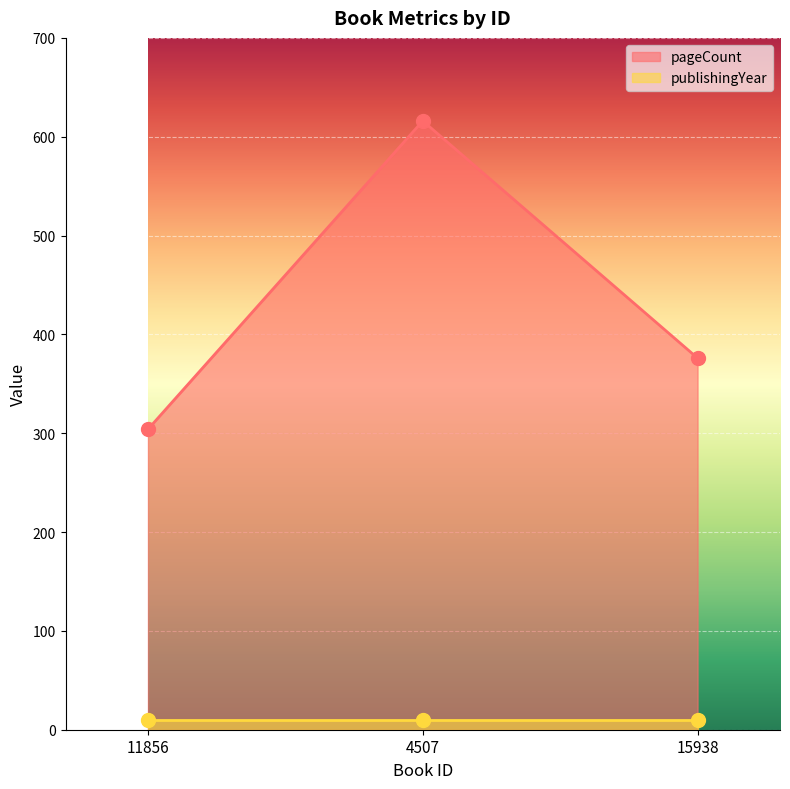

What is the difference between the maximum and second lowest values?

240